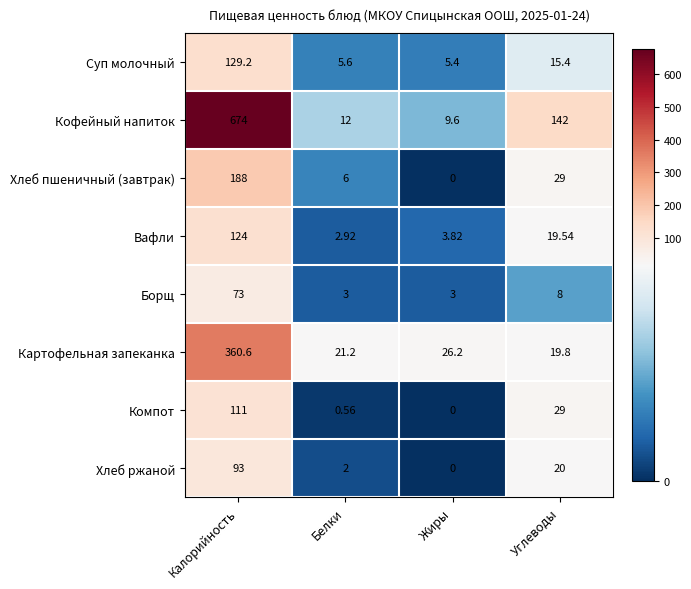

Which series has the largest total across all categories?

Кофейный напиток